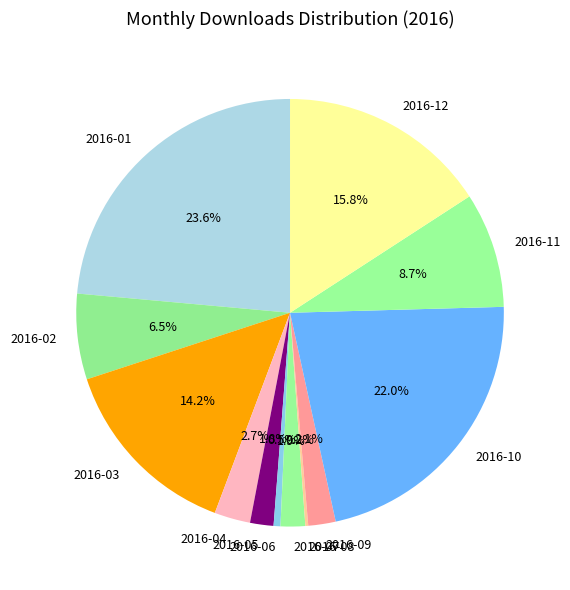

Which slice is the largest?

2016-01